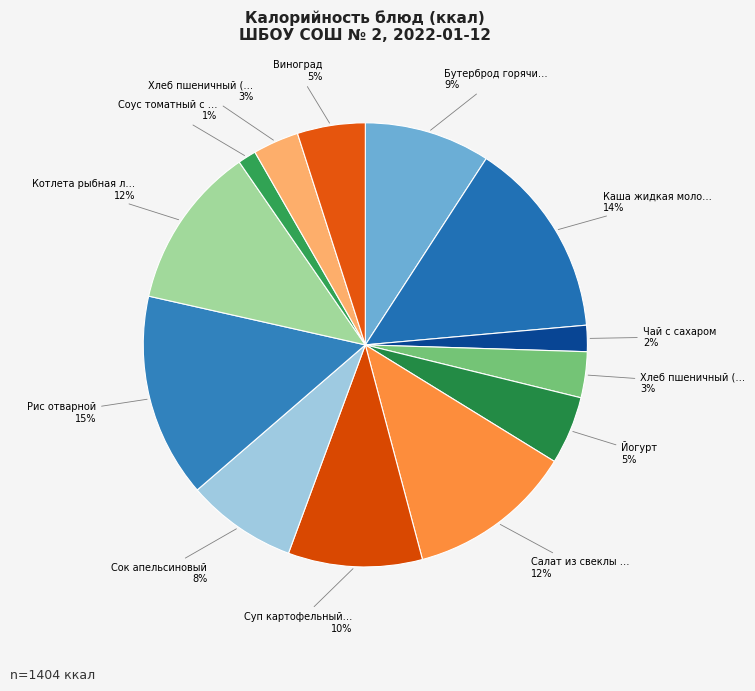

How many slices are in this pie chart?

13